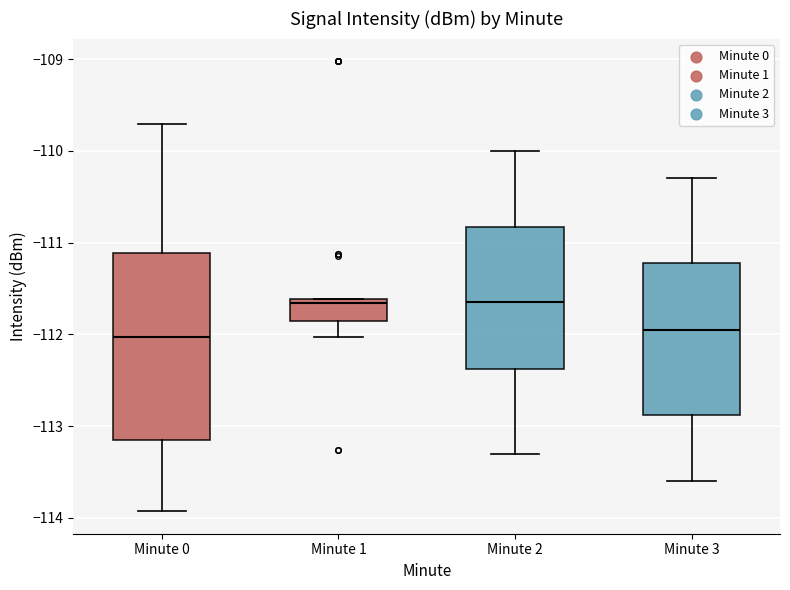

Where does the lower whisker of the box for Minute 1 end on the y-axis? The values are not printed on the chart, so give them approximately, as read against the axis.

-112.0